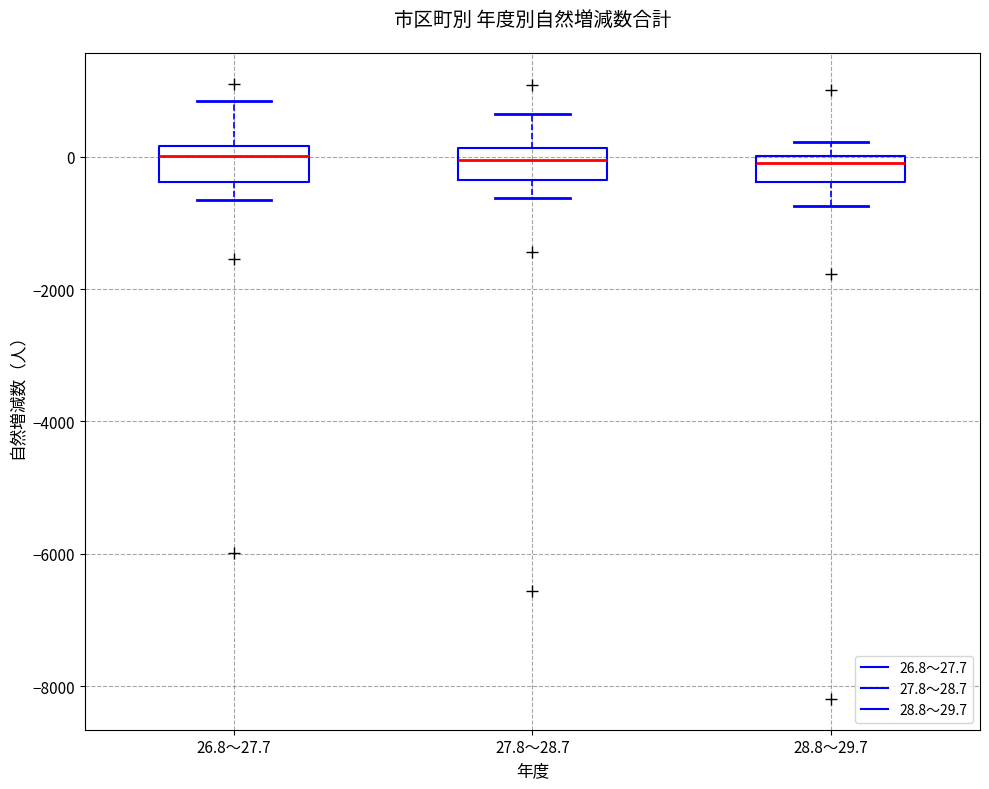

Where does the median line of the box for 26.8～27.7 sit on the y-axis? The values are not printed on the chart, so give them approximately, as read against the axis.

0